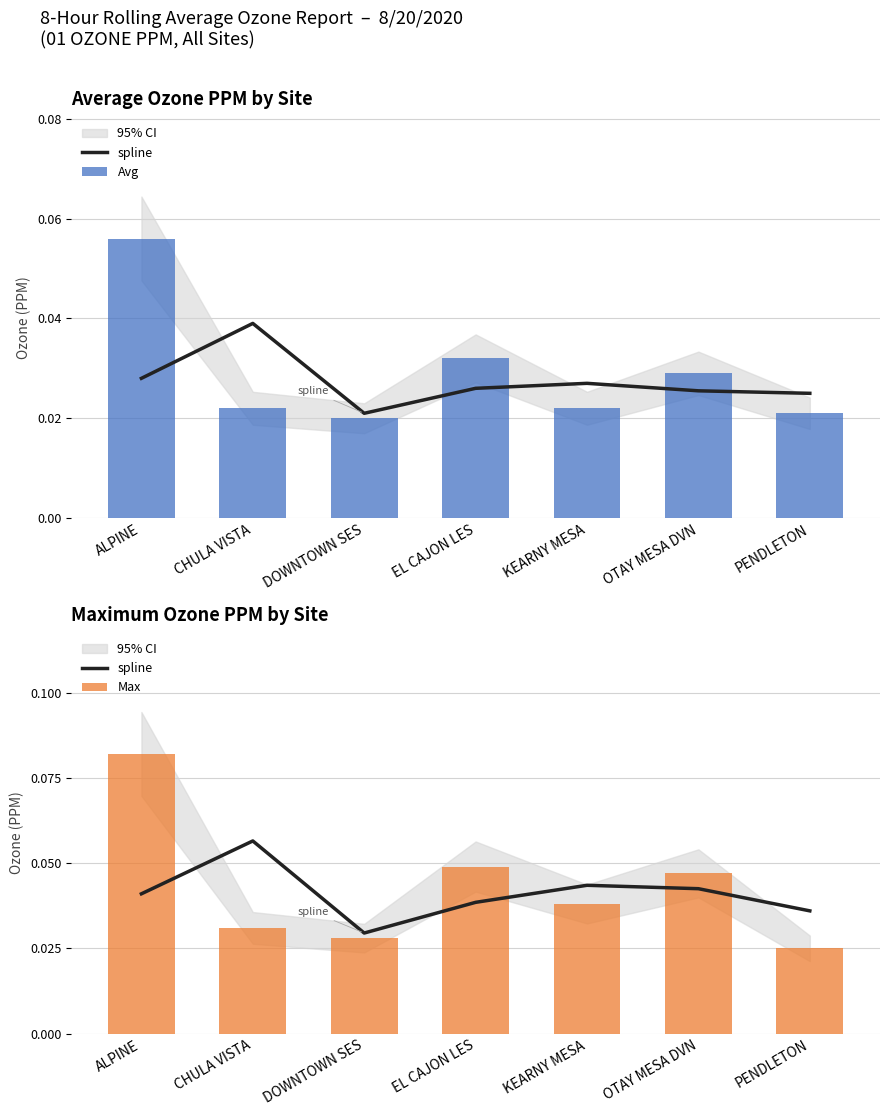

Reading left to right, extract all data points from this chart.

spline: 0.0	0.1	0.0	0.0	0.0	0.0	0.0
Avg: 0.1	0.0	0.0	0.0	0.0	0.0	0.0
Max: 0.1	0.0	0.0	0.0	0.0	0.0	0.0